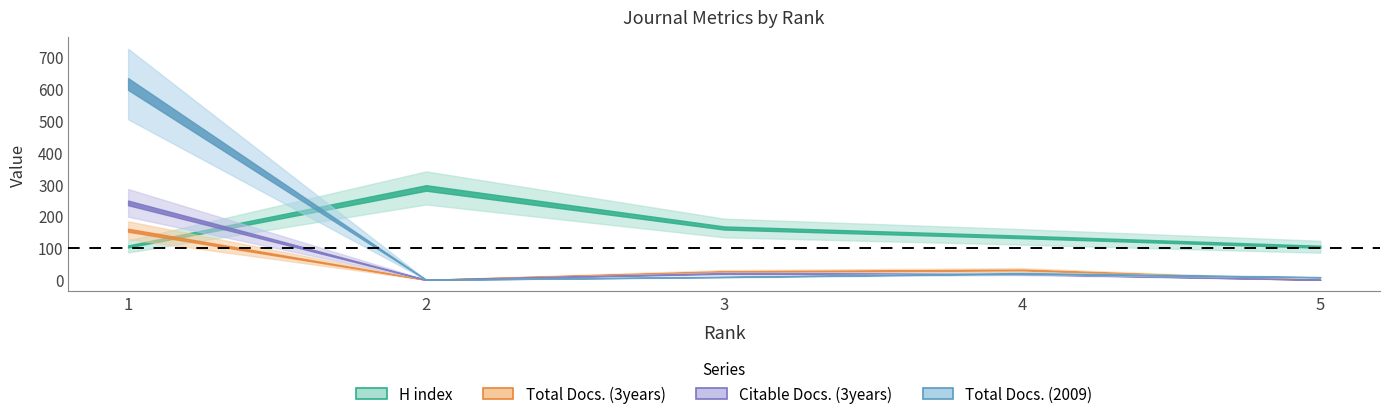

Does the chart have visible grid lines?

No